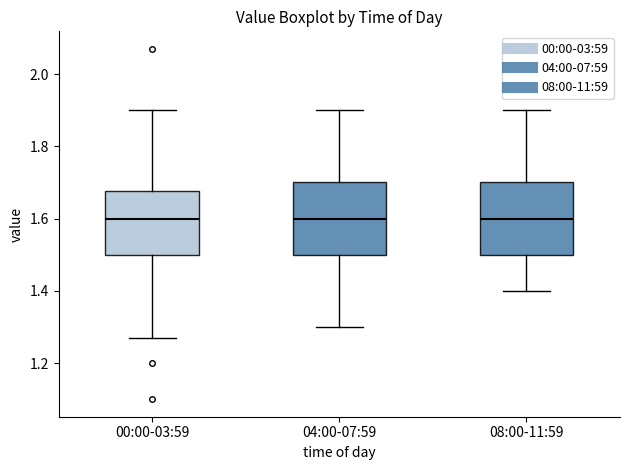

Reading left to right, transcribe this box plot: for each box, give where its median line is, the range the box spans, and where its two whiskers end, as read against the y-axis. The values are not printed on the chart, so give them approximately, as read against the axis.

00:00-03:59: median 1.60, box 1.50 to 1.68, whiskers 1.28 to 1.90
04:00-07:59: median 1.60, box 1.50 to 1.70, whiskers 1.30 to 1.90
08:00-11:59: median 1.60, box 1.50 to 1.70, whiskers 1.40 to 1.90